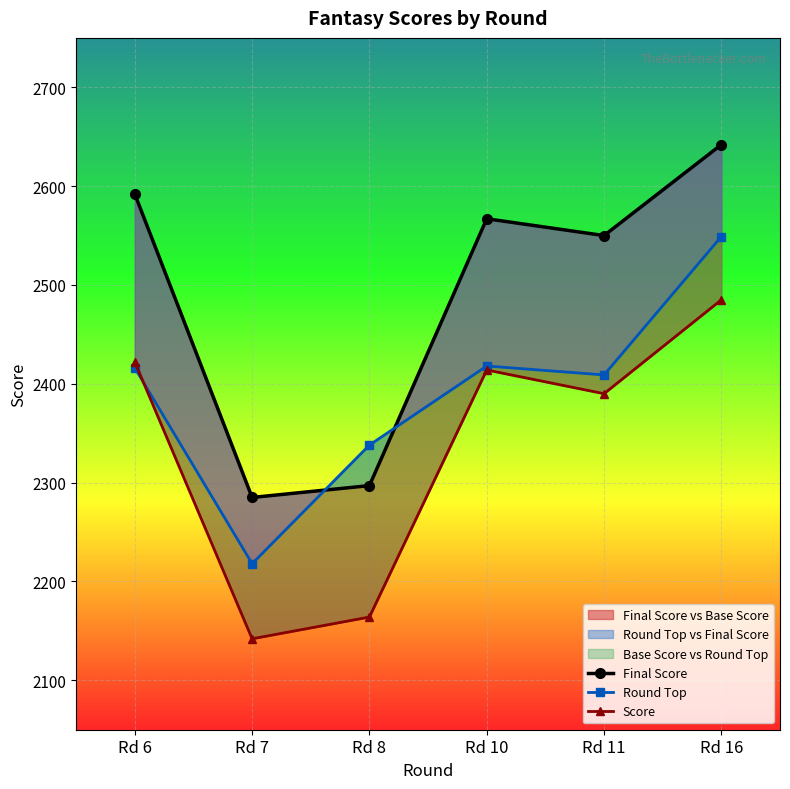

What is the difference between the highest and lowest values at Rd 8?

174